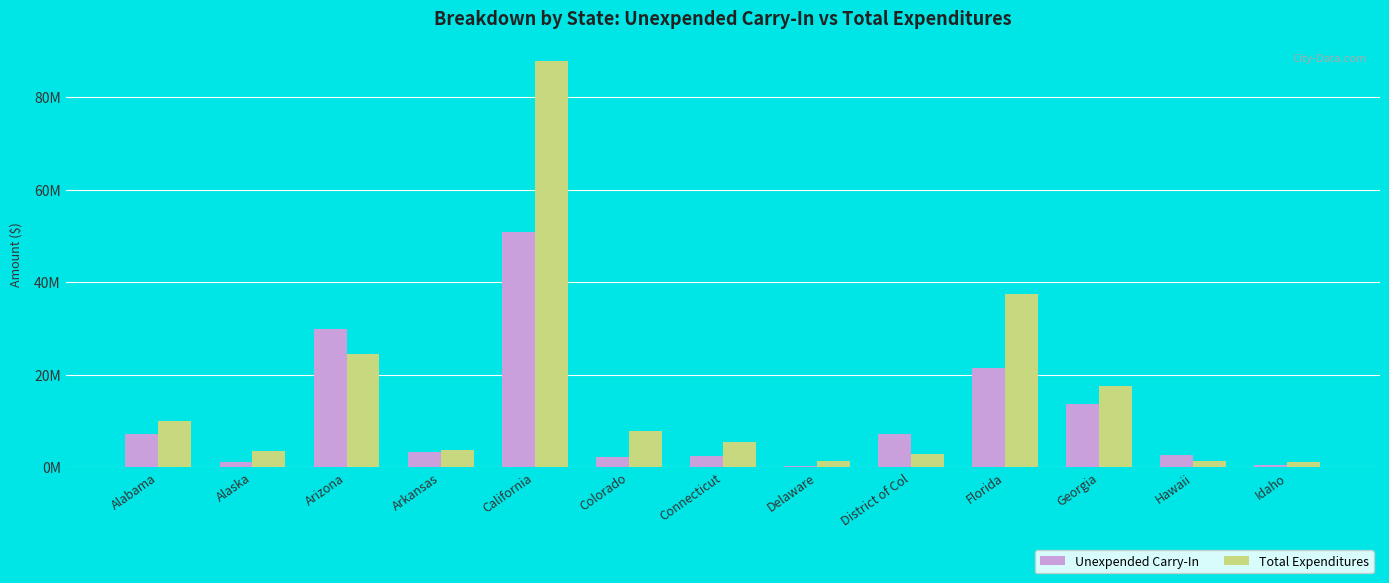

What are all the series names shown in the legend?

Unexpended Carry-In, Total Expenditures